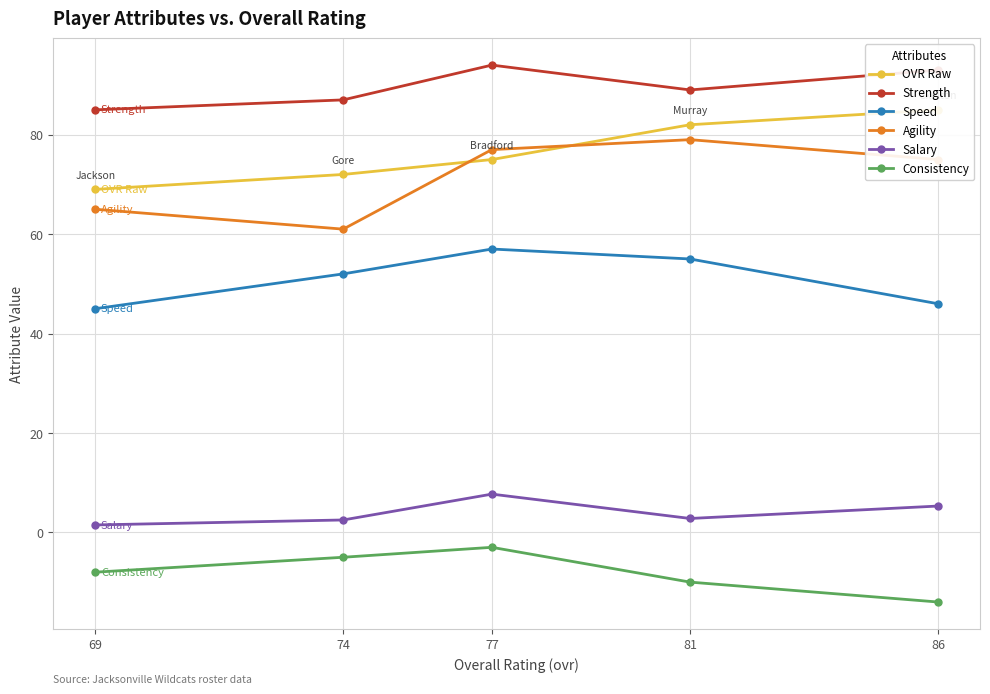

What is the value of the Agility point at the 5th from the left?

75.0